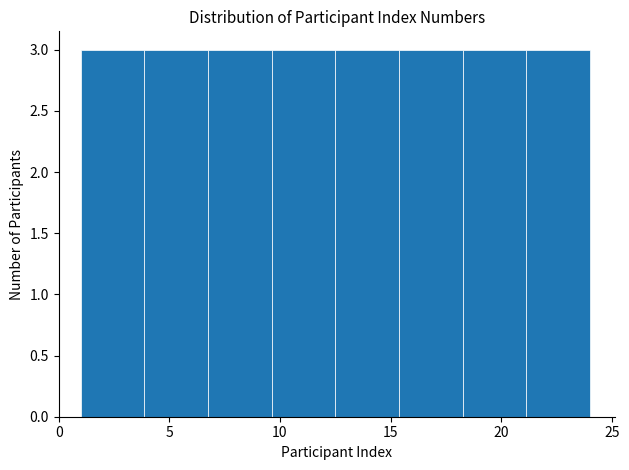

Reading left to right, list every bar in this chart as the range it spans on the x-axis followed by its height. Neither the bar edges nor the heights are printed on the chart, so give them approximately, as read against the axes.

1.0 to 4.0: 3
4.0 to 7.0: 3
7.0 to 9.5: 3
9.5 to 12.5: 3
12.5 to 15.5: 3
15.5 to 18.5: 3
18.5 to 21.0: 3
21.0 to 24.0: 3